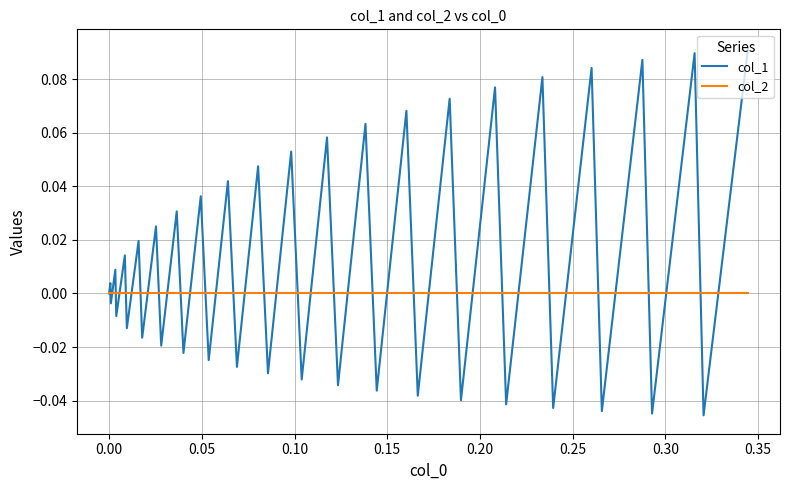

Rank the series by their average value, from highest to lowest.

col_1, col_2